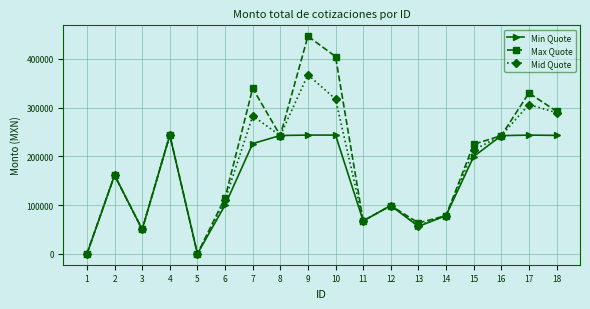

Is the value of Min Quote at 10 greater than the value of Mid Quote at 3?

Yes